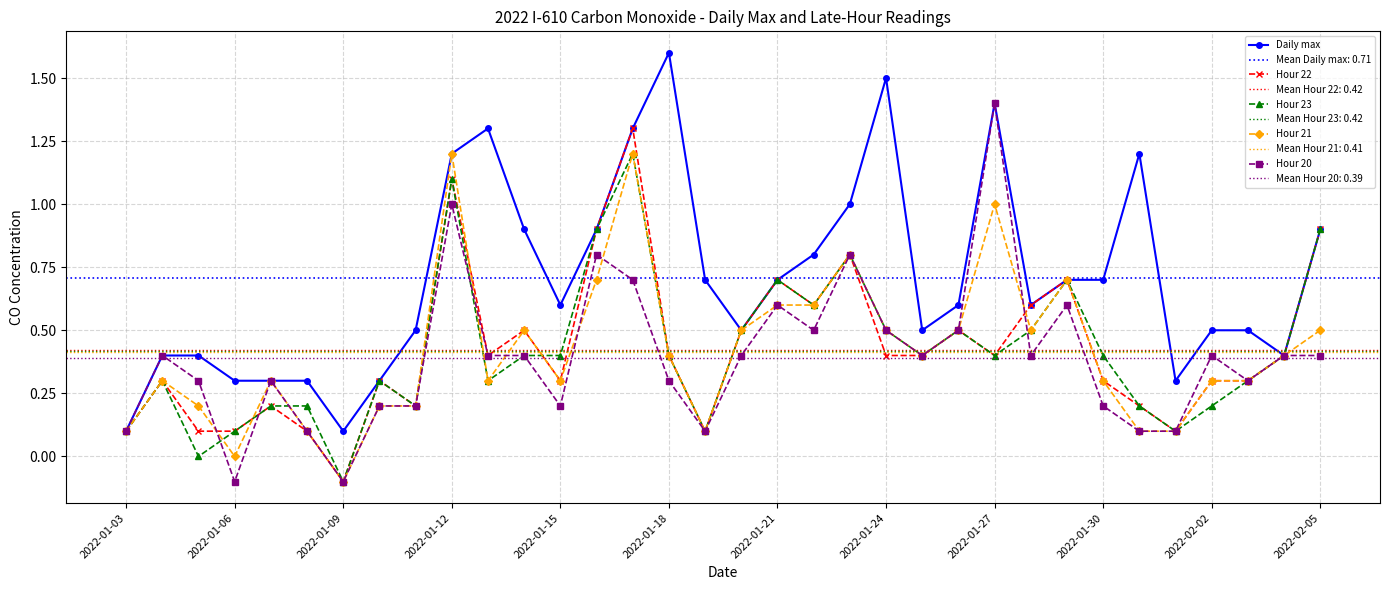

How many categories are shown in the chart?

34